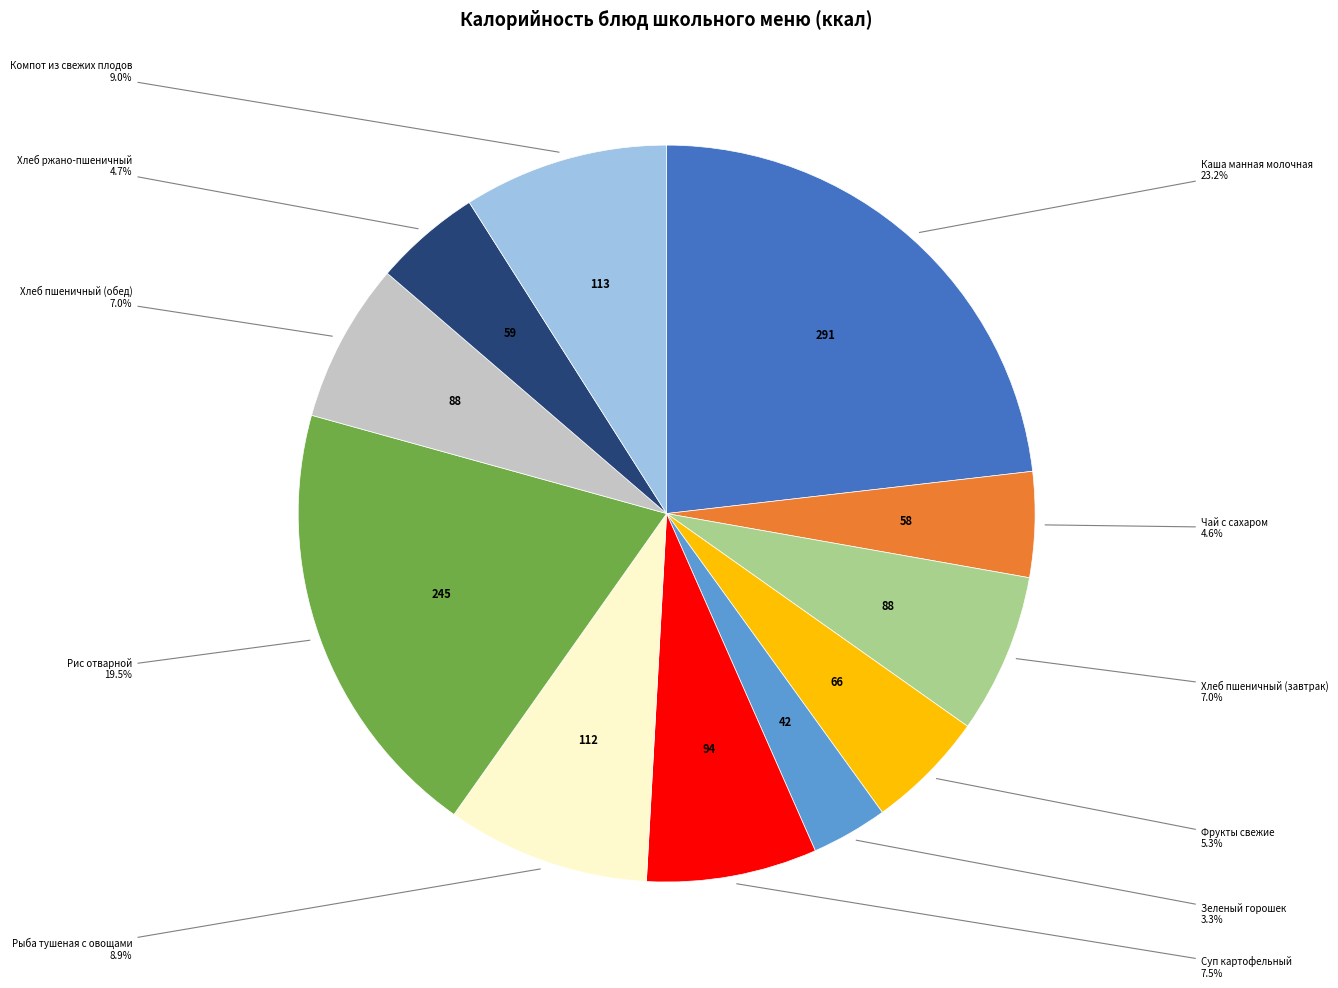

Which has a higher value, Зеленый горошек or Каша манная молочная?

Каша манная молочная